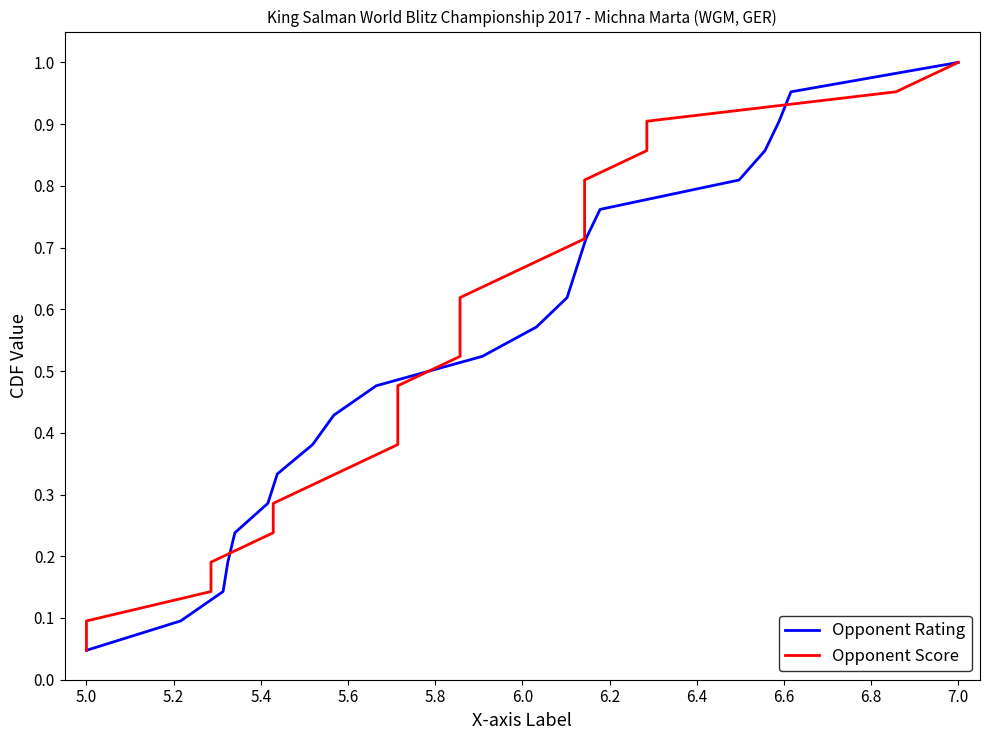

Where is Opponent Rating nearest to the value 0?

5.0